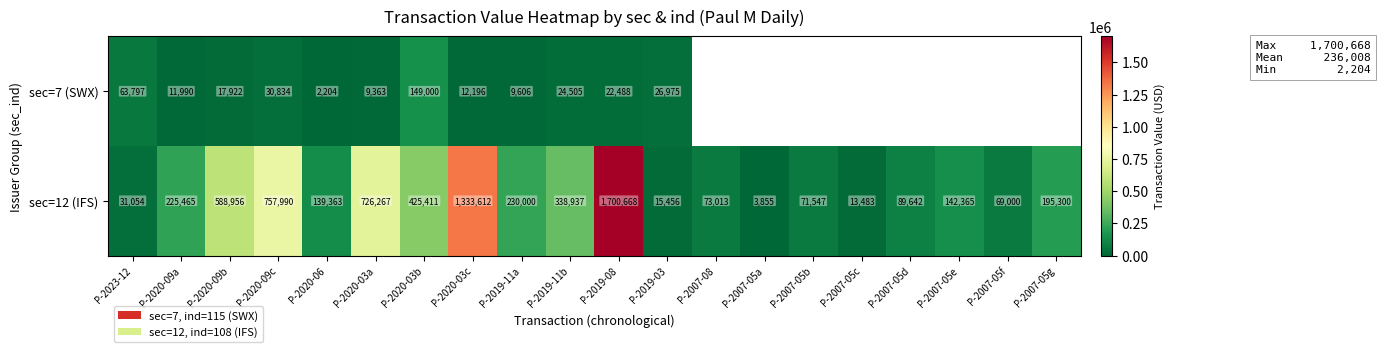

What is the sum of the sec=7 (SWX) values at P-2020-09b and P-2020-09a?

29912